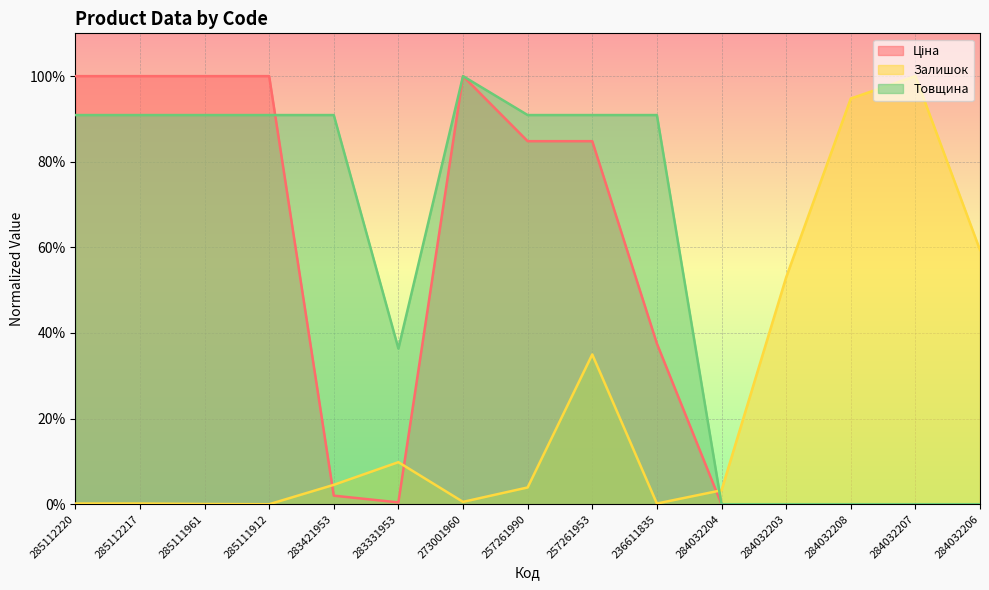

Which series has the largest total across all categories?

Товщина